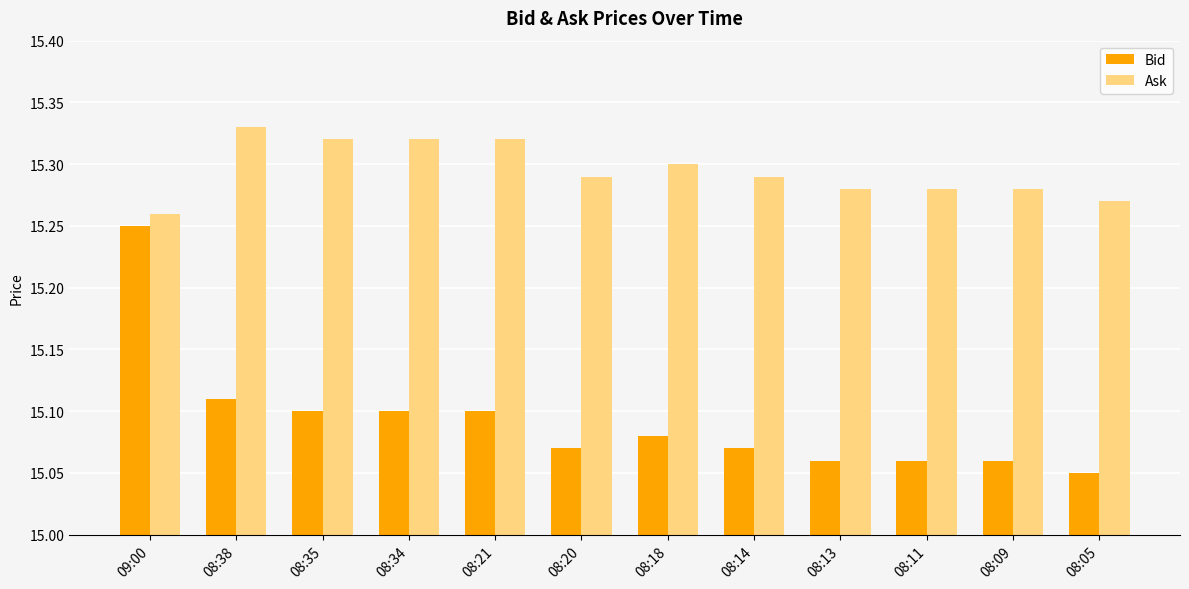

What is the sum of the Ask values at 08:14 and 08:20?

30.6